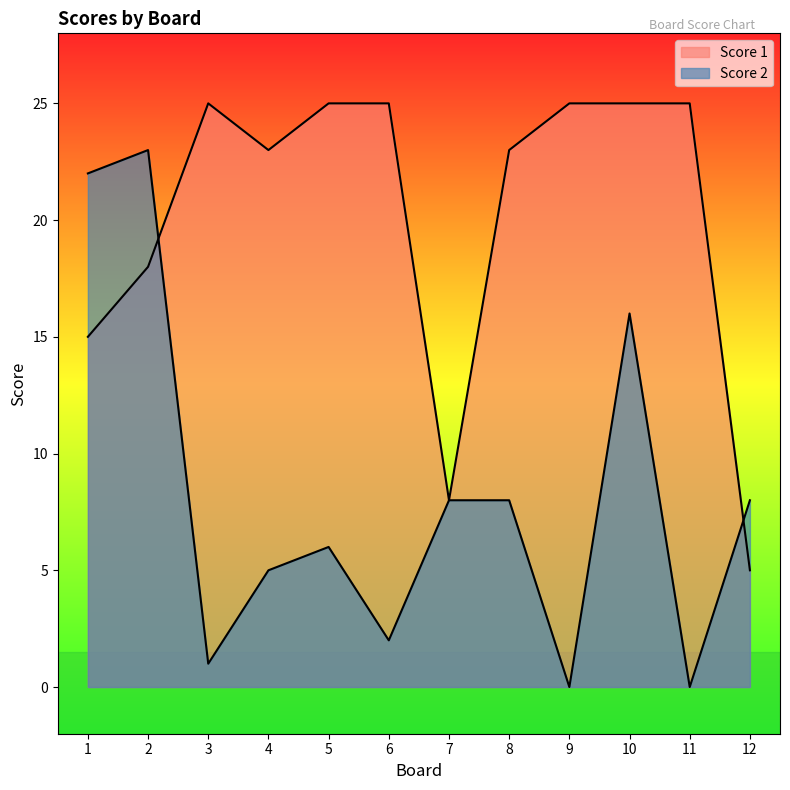

What is the value of the Score 2 point at the 5th from the left?

6